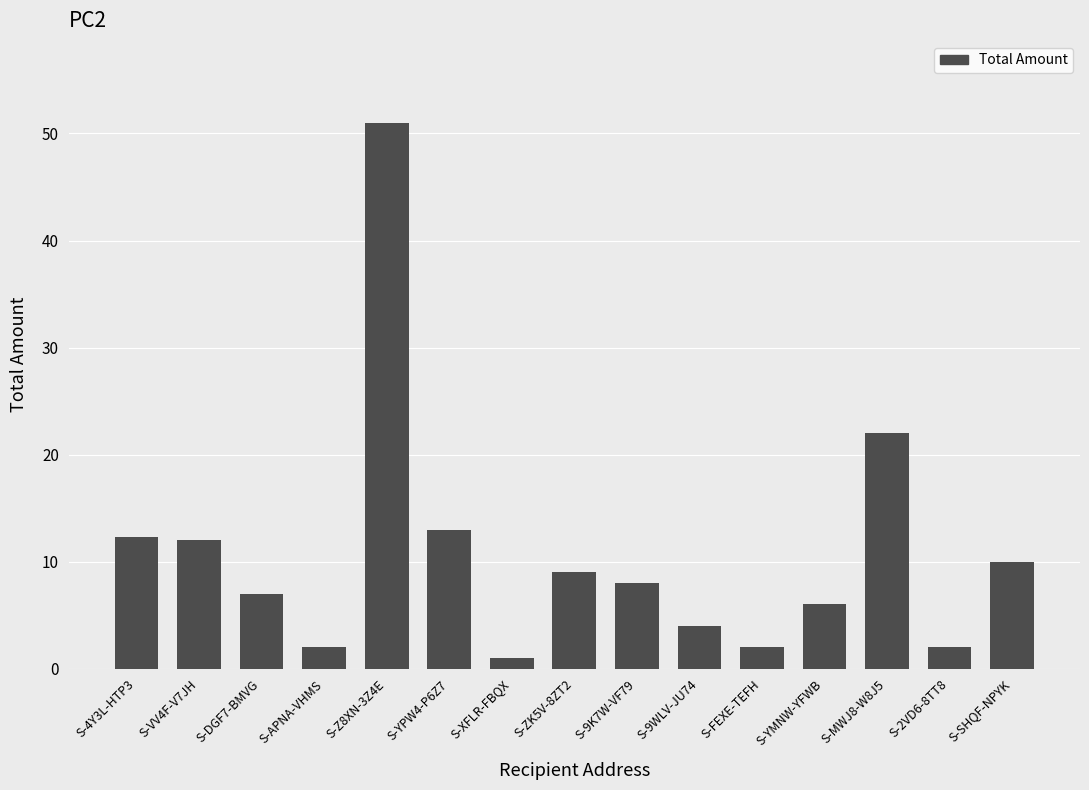

What is the ratio of the value at S-9K7W-VF79 to the value at S-YMNW-YFWB?

1.3